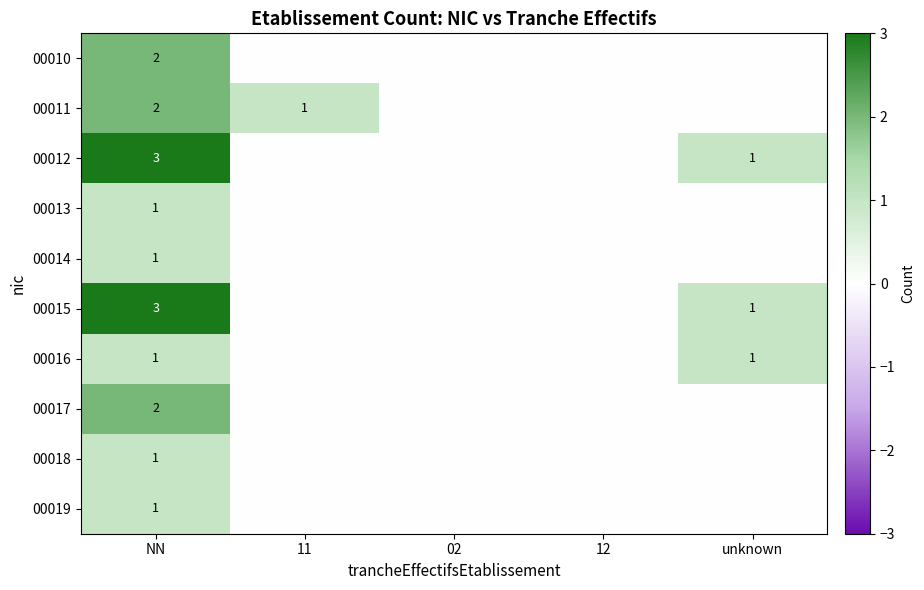

Which category has the lowest value across all series?

11